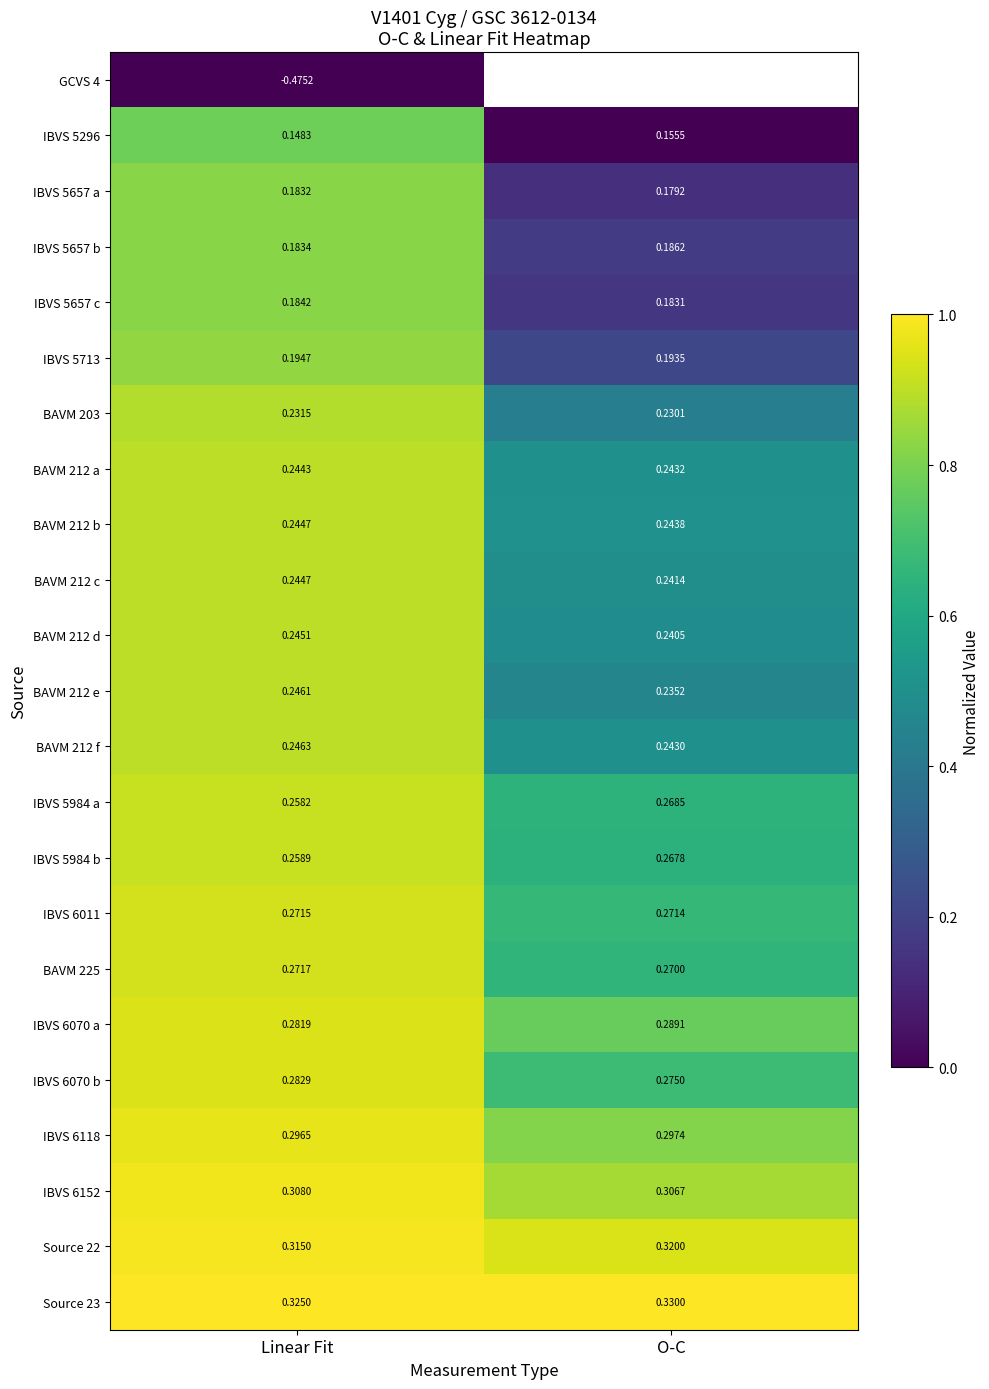

List the labels in order of IBVS 6070 b value, largest first.

Linear Fit, O-C